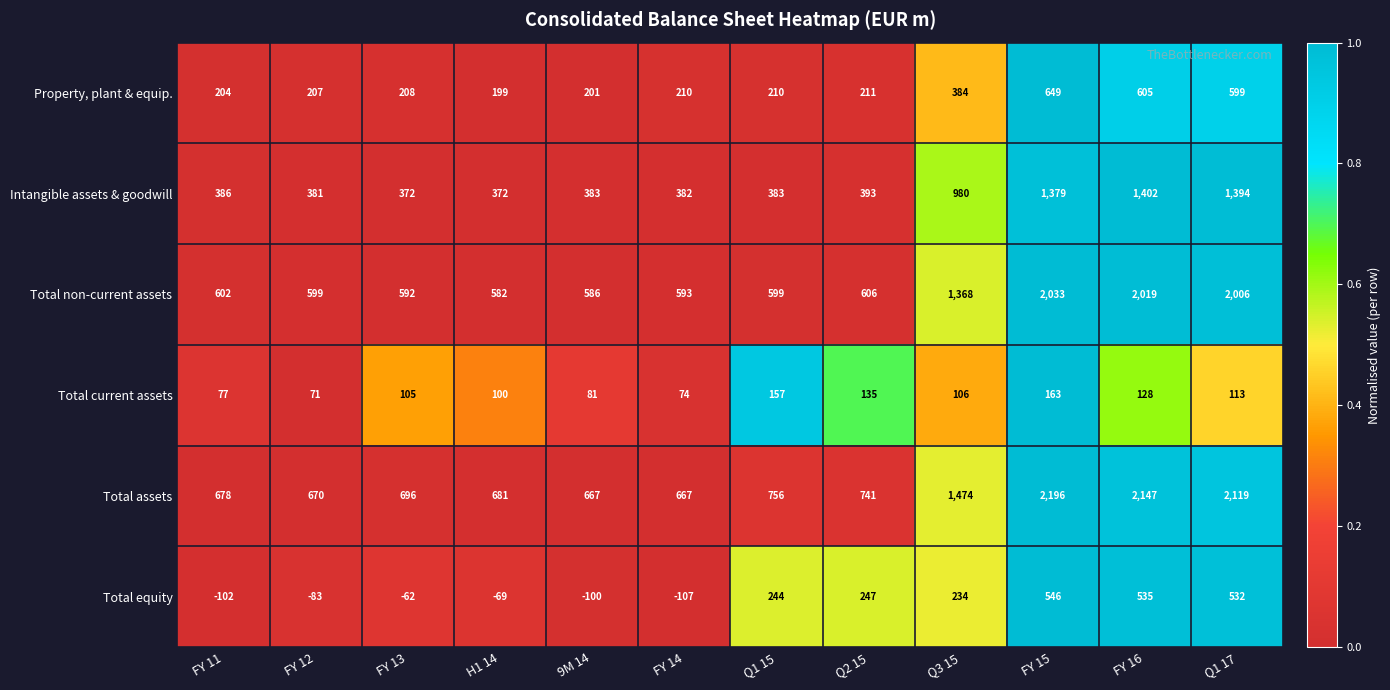

At which category is the sum across all series the highest?

FY 15